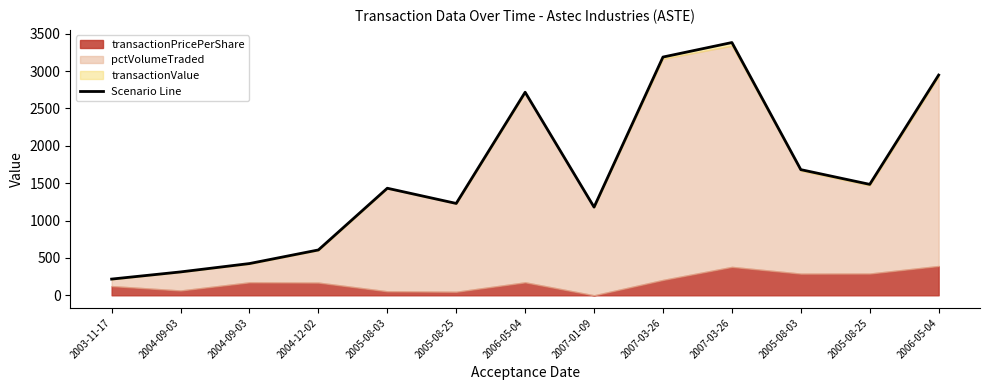

Which has a higher value, 2006-05-04 or 2004-09-03?

2006-05-04